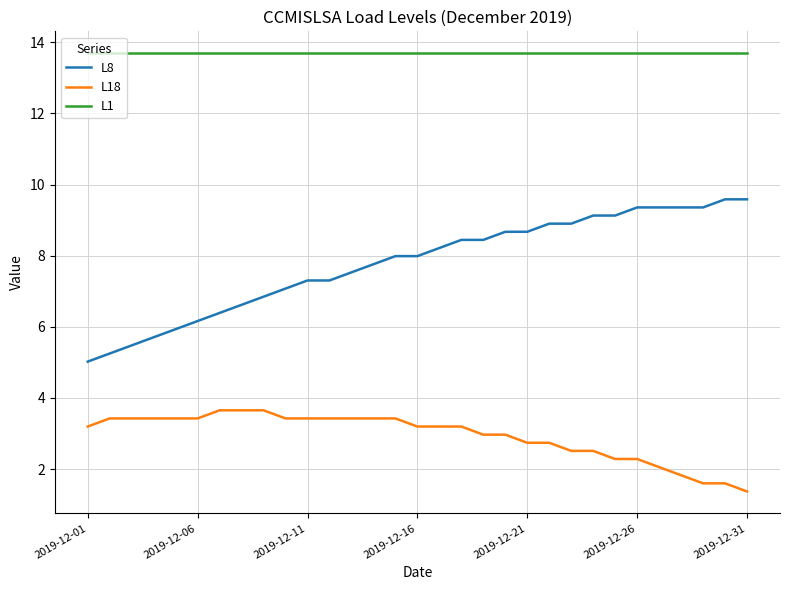

Reading left to right, extract all data points from this chart.

L8: 5.0	5.2	5.5	5.7	5.9	6.2	6.4	6.6	6.8	7.1	7.3	7.3	7.5	7.8	8.0	8.0	8.2	8.4	8.4	8.7	8.7	8.9	8.9	9.1	9.1	9.4	9.4	9.4	9.4	9.6	9.6
L18: 3.2	3.4	3.4	3.4	3.4	3.4	3.7	3.7	3.7	3.4	3.4	3.4	3.4	3.4	3.4	3.2	3.2	3.2	3.0	3.0	2.7	2.7	2.5	2.5	2.3	2.3	2.1	1.8	1.6	1.6	1.4
L1: 13.7	13.7	13.7	13.7	13.7	13.7	13.7	13.7	13.7	13.7	13.7	13.7	13.7	13.7	13.7	13.7	13.7	13.7	13.7	13.7	13.7	13.7	13.7	13.7	13.7	13.7	13.7	13.7	13.7	13.7	13.7